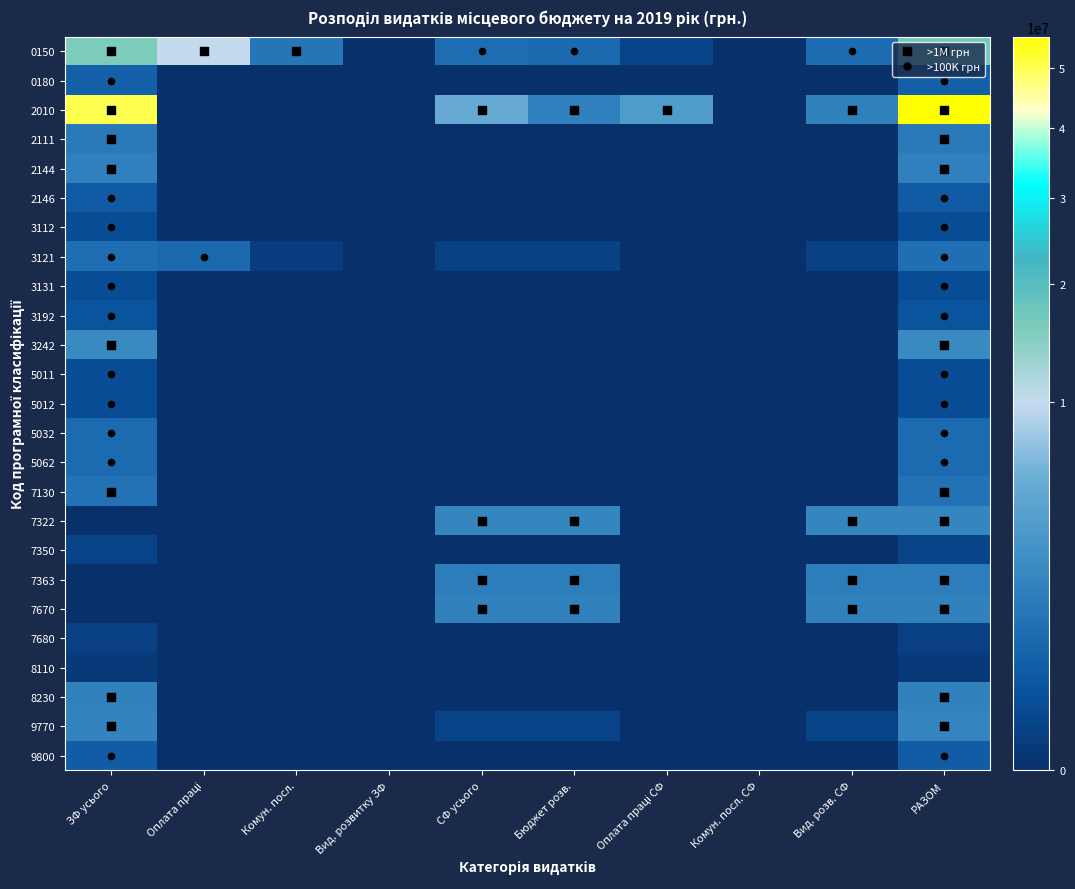

Reading left to right, transcribe all the data shown in this chart.

0150: ЗФ усього=15780841.6	Оплата праці=9836400.0	Комун. посл.=1206600.0	Вид. розвитку ЗФ=0.0	СФ усього=861952.0	Бюджет розв.=761952.0	Оплата праці СФ=48000.0	Комун. посл. СФ=0.0	Вид. розв. СФ=813952.0	РАЗОМ=16642793.6
0180: ЗФ усього=500000.0	Оплата праці=0.0	Комун. посл.=0.0	Вид. розвитку ЗФ=0.0	СФ усього=0.0	Бюджет розв.=0.0	Оплата праці СФ=0.0	Комун. посл. СФ=0.0	Вид. розв. СФ=0.0	РАЗОМ=500000.0
2010: ЗФ усього=50478572.2	Оплата праці=0.0	Комун. посл.=0.0	Вид. розвитку ЗФ=0.0	СФ усього=5316000.0	Бюджет розв.=1715800.0	Оплата праці СФ=3546200.0	Комун. посл. СФ=0.0	Вид. розв. СФ=1769800.0	РАЗОМ=55794572.2
2111: ЗФ усього=1375450.0	Оплата праці=0.0	Комун. посл.=0.0	Вид. розвитку ЗФ=0.0	СФ усього=0.0	Бюджет розв.=0.0	Оплата праці СФ=0.0	Комун. посл. СФ=0.0	Вид. розв. СФ=0.0	РАЗОМ=1375450.0
2144: ЗФ усього=1685846.0	Оплата праці=0.0	Комун. посл.=0.0	Вид. розвитку ЗФ=0.0	СФ усього=0.0	Бюджет розв.=0.0	Оплата праці СФ=0.0	Комун. посл. СФ=0.0	Вид. розв. СФ=0.0	РАЗОМ=1685846.0
2146: ЗФ усього=349736.0	Оплата праці=0.0	Комун. посл.=0.0	Вид. розвитку ЗФ=0.0	СФ усього=0.0	Бюджет розв.=0.0	Оплата праці СФ=0.0	Комун. посл. СФ=0.0	Вид. розв. СФ=0.0	РАЗОМ=349736.0
3112: ЗФ усього=129000.0	Оплата праці=0.0	Комун. посл.=0.0	Вид. розвитку ЗФ=0.0	СФ усього=0.0	Бюджет розв.=0.0	Оплата праці СФ=0.0	Комун. посл. СФ=0.0	Вид. розв. СФ=0.0	РАЗОМ=129000.0
3121: ЗФ усього=918600.0	Оплата праці=700800.0	Комун. посл.=19400.0	Вид. розвитку ЗФ=0.0	СФ усього=40500.0	Бюджет розв.=40500.0	Оплата праці СФ=0.0	Комун. посл. СФ=0.0	Вид. розв. СФ=40500.0	РАЗОМ=959100.0
3131: ЗФ усього=123700.0	Оплата праці=0.0	Комун. посл.=0.0	Вид. розвитку ЗФ=0.0	СФ усього=0.0	Бюджет розв.=0.0	Оплата праці СФ=0.0	Комун. посл. СФ=0.0	Вид. розв. СФ=0.0	РАЗОМ=123700.0
3192: ЗФ усього=230000.0	Оплата праці=0.0	Комун. посл.=0.0	Вид. розвитку ЗФ=0.0	СФ усього=0.0	Бюджет розв.=0.0	Оплата праці СФ=0.0	Комун. посл. СФ=0.0	Вид. розв. СФ=0.0	РАЗОМ=230000.0
3242: ЗФ усього=2327000.0	Оплата праці=0.0	Комун. посл.=0.0	Вид. розвитку ЗФ=0.0	СФ усього=0.0	Бюджет розв.=0.0	Оплата праці СФ=0.0	Комун. посл. СФ=0.0	Вид. розв. СФ=0.0	РАЗОМ=2327000.0
5011: ЗФ усього=129000.0	Оплата праці=0.0	Комун. посл.=0.0	Вид. розвитку ЗФ=0.0	СФ усього=0.0	Бюджет розв.=0.0	Оплата праці СФ=0.0	Комун. посл. СФ=0.0	Вид. розв. СФ=0.0	РАЗОМ=129000.0
5012: ЗФ усього=126100.0	Оплата праці=0.0	Комун. посл.=0.0	Вид. розвитку ЗФ=0.0	СФ усього=0.0	Бюджет розв.=0.0	Оплата праці СФ=0.0	Комун. посл. СФ=0.0	Вид. розв. СФ=0.0	РАЗОМ=126100.0
5032: ЗФ усього=768500.0	Оплата праці=0.0	Комун. посл.=0.0	Вид. розвитку ЗФ=0.0	СФ усього=0.0	Бюджет розв.=0.0	Оплата праці СФ=0.0	Комун. посл. СФ=0.0	Вид. розв. СФ=0.0	РАЗОМ=768500.0
5062: ЗФ усього=800000.0	Оплата праці=0.0	Комун. посл.=0.0	Вид. розвитку ЗФ=0.0	СФ усього=0.0	Бюджет розв.=0.0	Оплата праці СФ=0.0	Комун. посл. СФ=0.0	Вид. розв. СФ=0.0	РАЗОМ=800000.0
7130: ЗФ усього=1057000.0	Оплата праці=0.0	Комун. посл.=0.0	Вид. розвитку ЗФ=0.0	СФ усього=0.0	Бюджет розв.=0.0	Оплата праці СФ=0.0	Комун. посл. СФ=0.0	Вид. розв. СФ=0.0	РАЗОМ=1057000.0
7322: ЗФ усього=0.0	Оплата праці=0.0	Комун. посл.=0.0	Вид. розвитку ЗФ=0.0	СФ усього=2000000.0	Бюджет розв.=2000000.0	Оплата праці СФ=0.0	Комун. посл. СФ=0.0	Вид. розв. СФ=2000000.0	РАЗОМ=2000000.0
7350: ЗФ усього=50000.0	Оплата праці=0.0	Комун. посл.=0.0	Вид. розвитку ЗФ=0.0	СФ усього=0.0	Бюджет розв.=0.0	Оплата праці СФ=0.0	Комун. посл. СФ=0.0	Вид. розв. СФ=0.0	РАЗОМ=50000.0
7363: ЗФ усього=0.0	Оплата праці=0.0	Комун. посл.=0.0	Вид. розвитку ЗФ=0.0	СФ усього=1582600.9	Бюджет розв.=1582600.9	Оплата праці СФ=0.0	Комун. посл. СФ=0.0	Вид. розв. СФ=1582600.9	РАЗОМ=1582600.9
7670: ЗФ усього=0.0	Оплата праці=0.0	Комун. посл.=0.0	Вид. розвитку ЗФ=0.0	СФ усього=1750000.0	Бюджет розв.=1750000.0	Оплата праці СФ=0.0	Комун. посл. СФ=0.0	Вид. розв. СФ=1750000.0	РАЗОМ=1750000.0
7680: ЗФ усього=35000.0	Оплата праці=0.0	Комун. посл.=0.0	Вид. розвитку ЗФ=0.0	СФ усього=0.0	Бюджет розв.=0.0	Оплата праці СФ=0.0	Комун. посл. СФ=0.0	Вид. розв. СФ=0.0	РАЗОМ=35000.0
8110: ЗФ усього=10000.0	Оплата праці=0.0	Комун. посл.=0.0	Вид. розвитку ЗФ=0.0	СФ усього=0.0	Бюджет розв.=0.0	Оплата праці СФ=0.0	Комун. посл. СФ=0.0	Вид. розв. СФ=0.0	РАЗОМ=10000.0
8230: ЗФ усього=1800000.0	Оплата праці=0.0	Комун. посл.=0.0	Вид. розвитку ЗФ=0.0	СФ усього=0.0	Бюджет розв.=0.0	Оплата праці СФ=0.0	Комун. посл. СФ=0.0	Вид. розв. СФ=0.0	РАЗОМ=1800000.0
9770: ЗФ усього=1867236.4	Оплата праці=0.0	Комун. посл.=0.0	Вид. розвитку ЗФ=0.0	СФ усього=48896.0	Бюджет розв.=48896.0	Оплата праці СФ=0.0	Комун. посл. СФ=0.0	Вид. розв. СФ=48896.0	РАЗОМ=1916132.4
9800: ЗФ усього=400000.0	Оплата праці=0.0	Комун. посл.=0.0	Вид. розвитку ЗФ=0.0	СФ усього=0.0	Бюджет розв.=0.0	Оплата праці СФ=0.0	Комун. посл. СФ=0.0	Вид. розв. СФ=0.0	РАЗОМ=400000.0